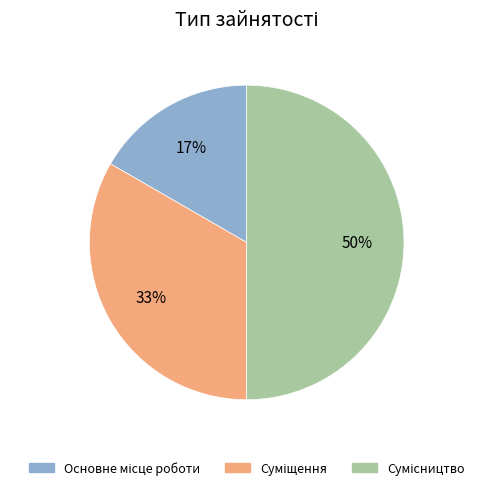

To the nearest percent, what is the difference between the largest and smallest slice percentages?

33%